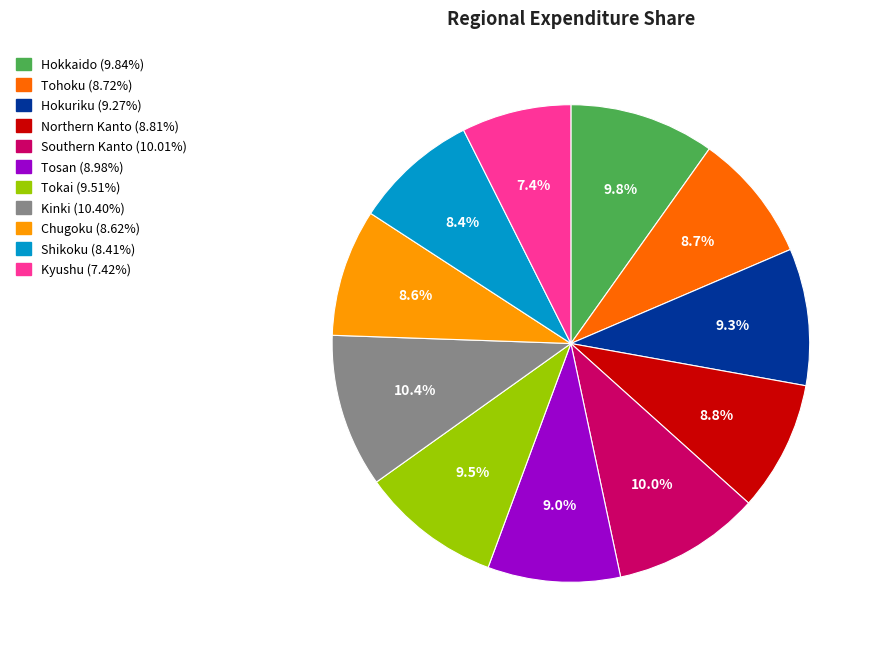

Is it true that Kyushu is 22% of the pie?

False